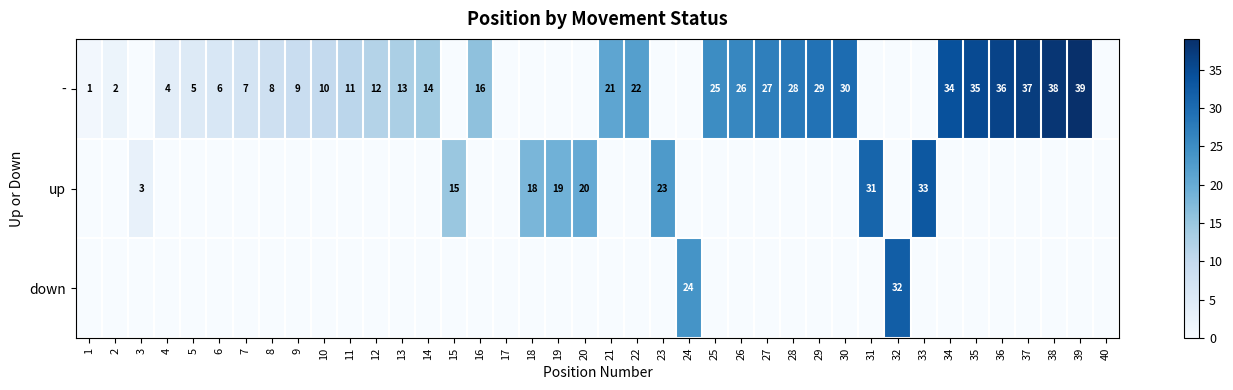

Is it true that down equals 38 at 24?

False